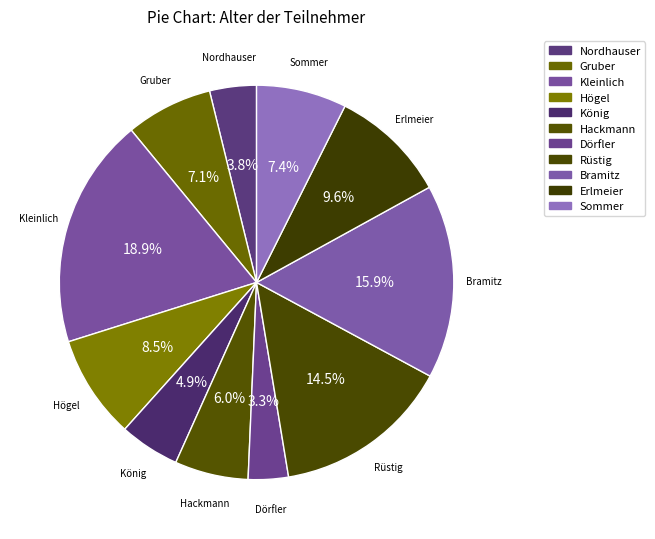

Is it true that Bramitz is 16% of the pie?

True